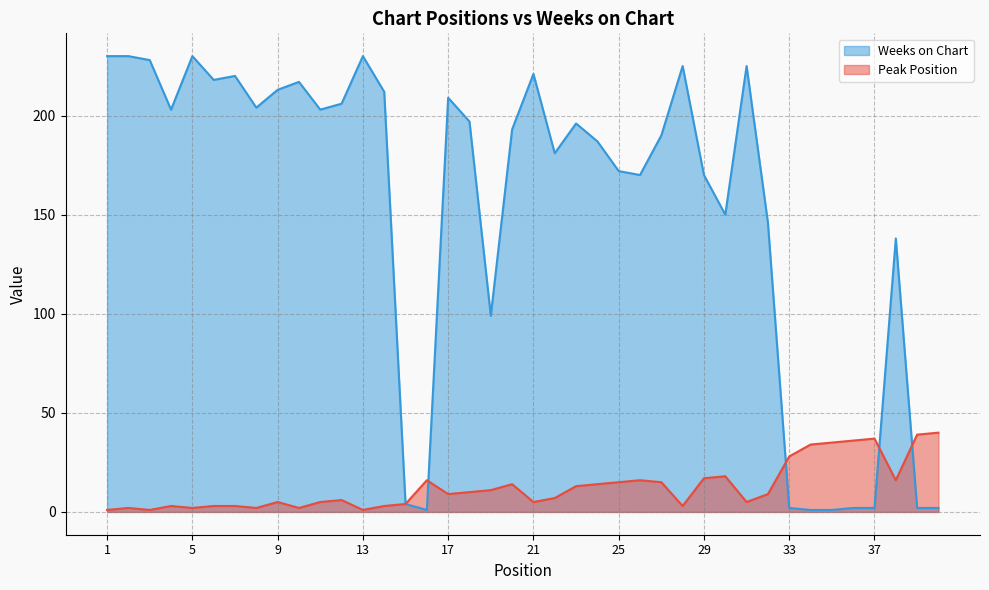

Where does the Weeks on Chart series first go above 196?

1